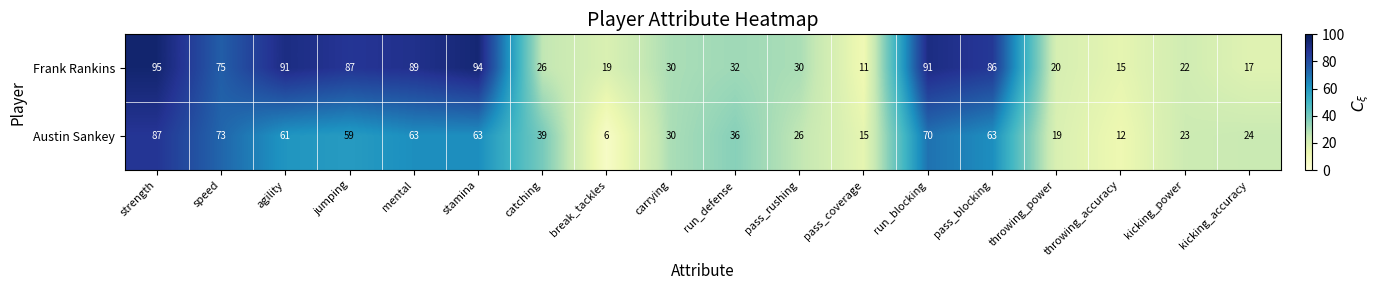

What is the sum of the Frank Rankins values at break_tackles and pass_blocking?

105